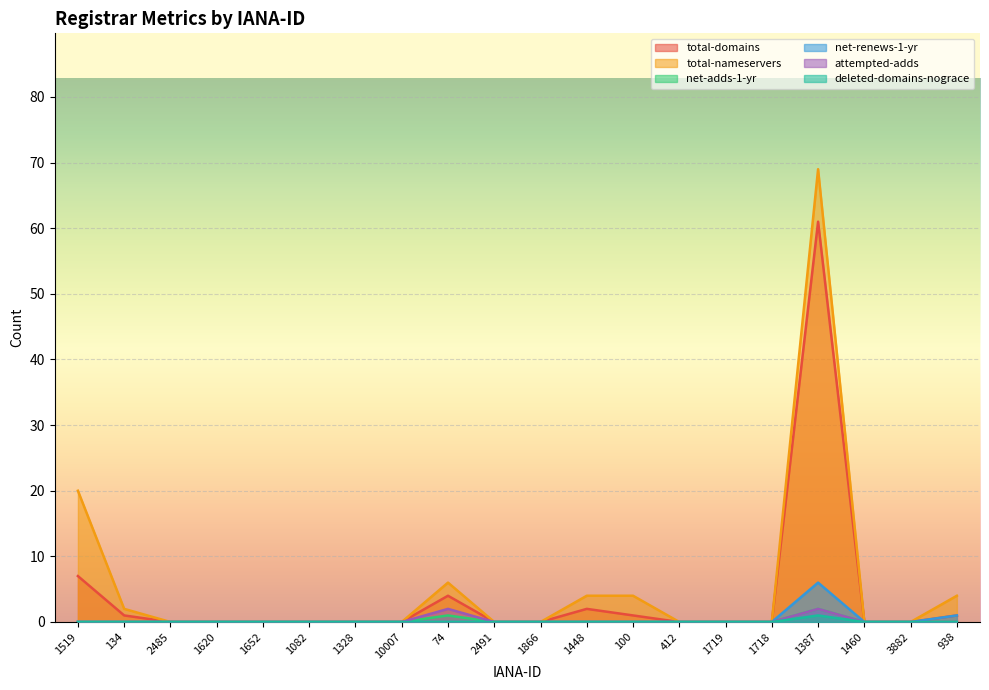

Which has a higher value, 1387 or 100?

1387